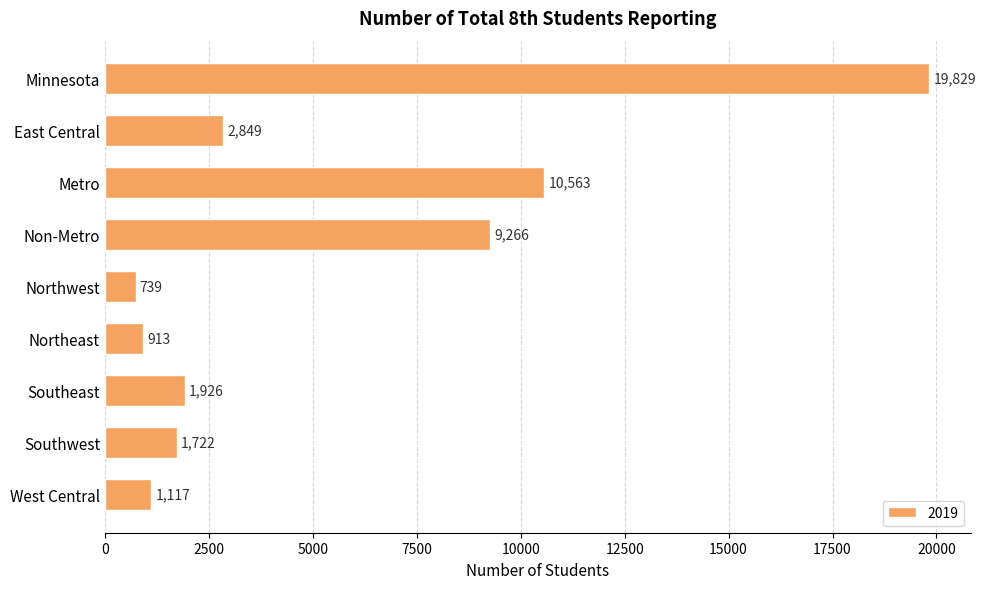

What position from the bottom is Northwest?

5